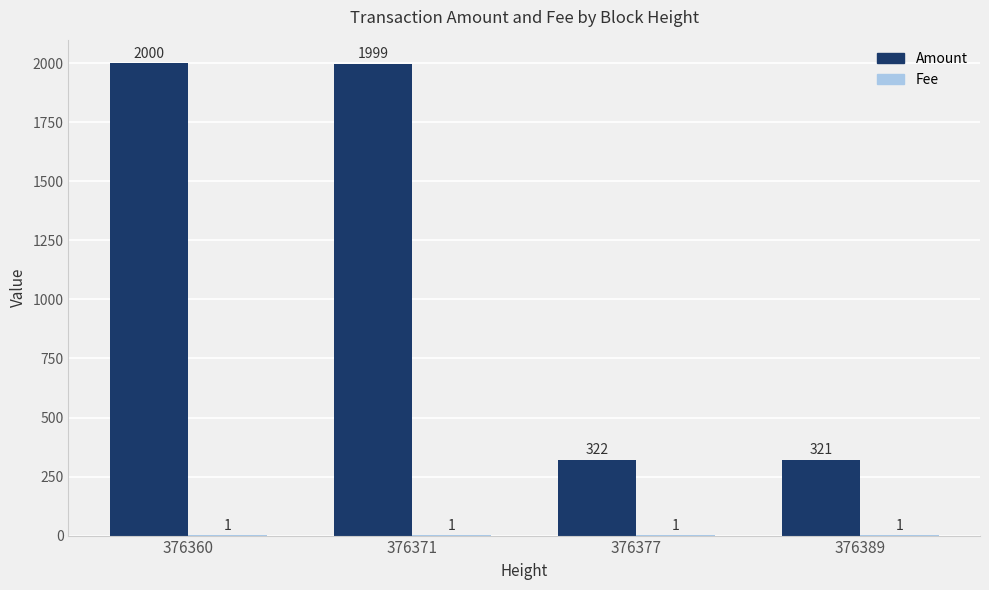

Does the chart contain stacked bars?

No